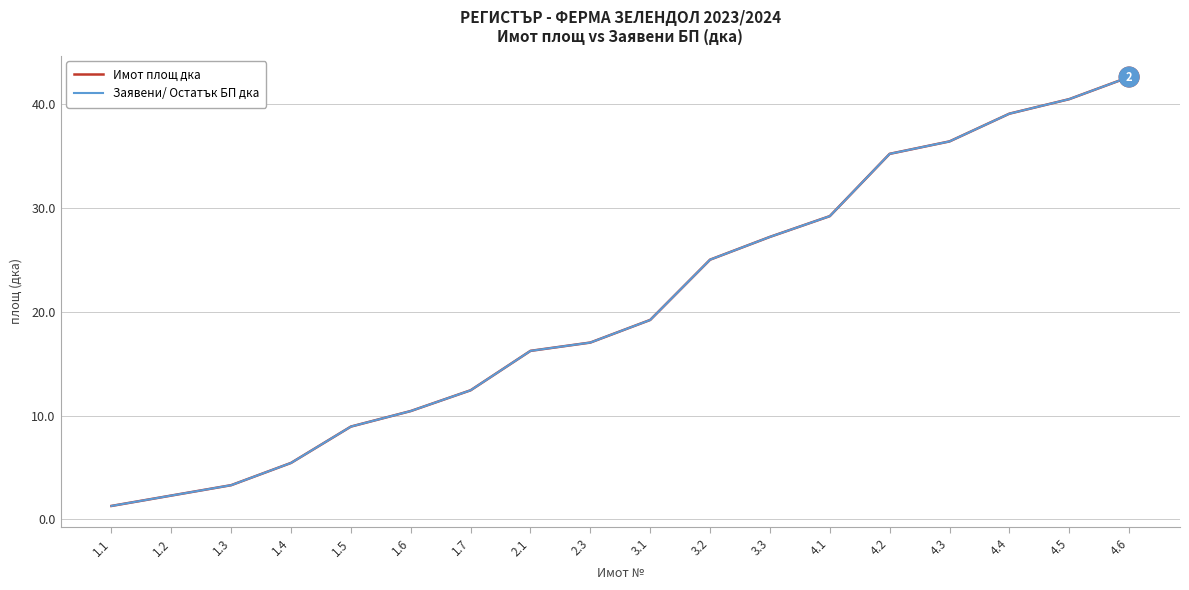

Is this an area chart (filled region under the line)?

No